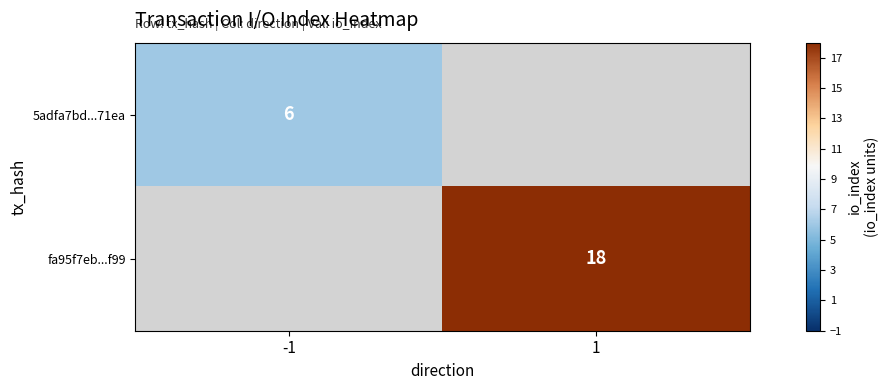

Is it true that fa95f7eb...f99 equals 9.9 at 1?

False